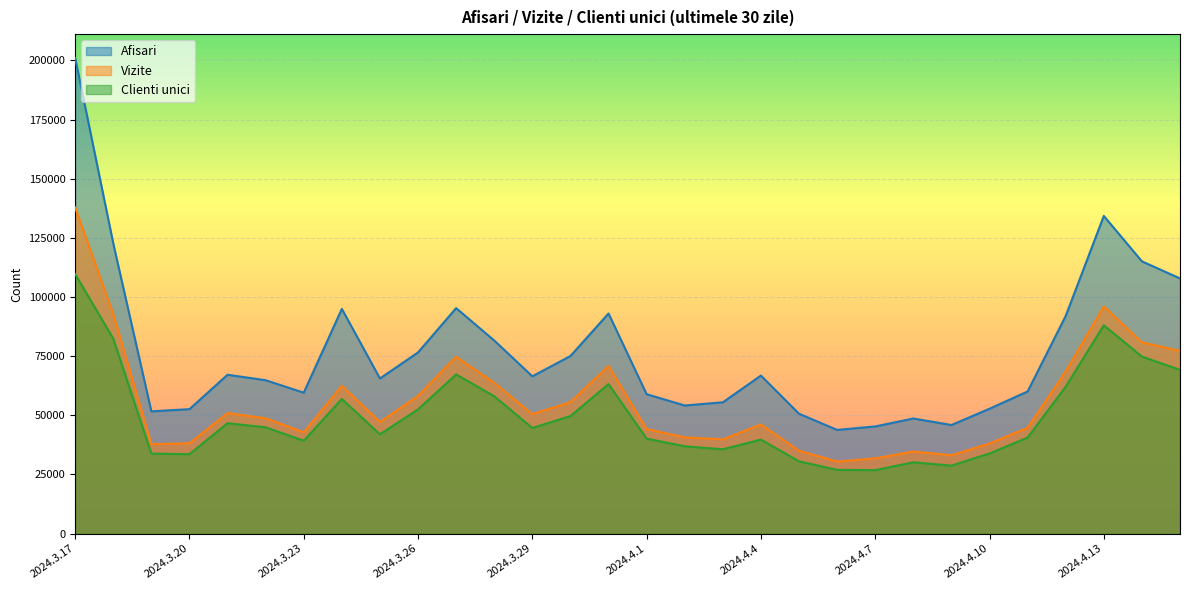

Reading left to right, extract all data points from this chart.

Afisari: 201019	122657	51654	52572	67121	64807	59536	94969	65540	76559	95279	81596	66463	75039	93012	58902	54125	55469	66776	50650	43802	45272	48628	45873	52757	60050	91986	134248	115055	107828
Vizite: 137856	92736	37788	38148	50926	48725	42781	62476	47143	58209	74745	63724	50485	55538	70832	44186	40649	39825	46103	35001	30432	31767	34675	33094	38079	44679	68542	96006	80818	77211
Clienti unici: 109672	82385	33788	33548	46650	44891	39241	56878	41952	52494	67260	58034	44619	49677	63158	40121	36886	35625	39704	30526	26918	26809	30116	28713	33836	40598	62098	88033	74805	69193